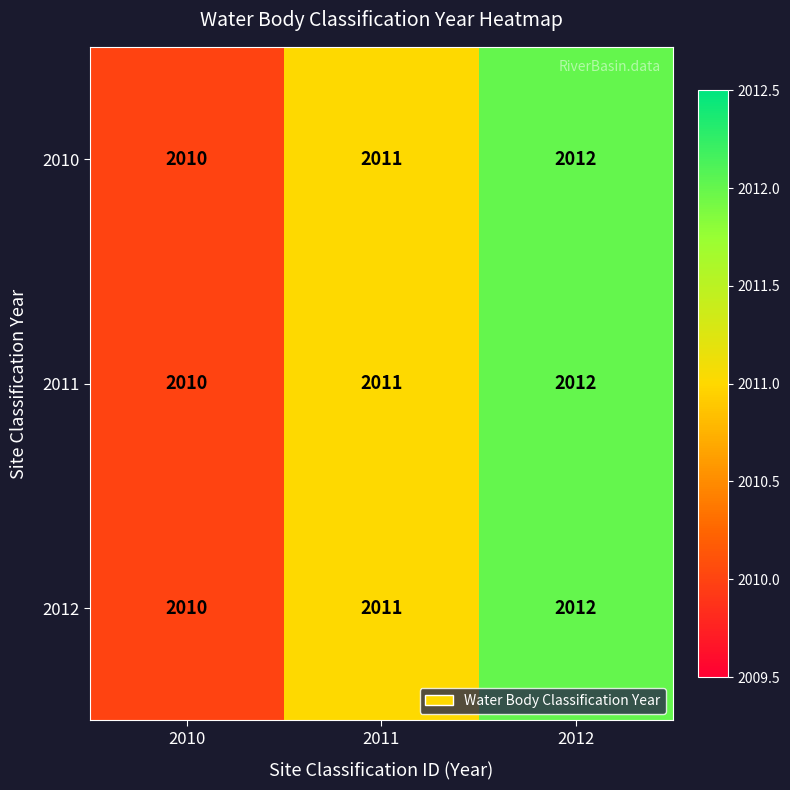

What is the total value across all series at 2011?

6033